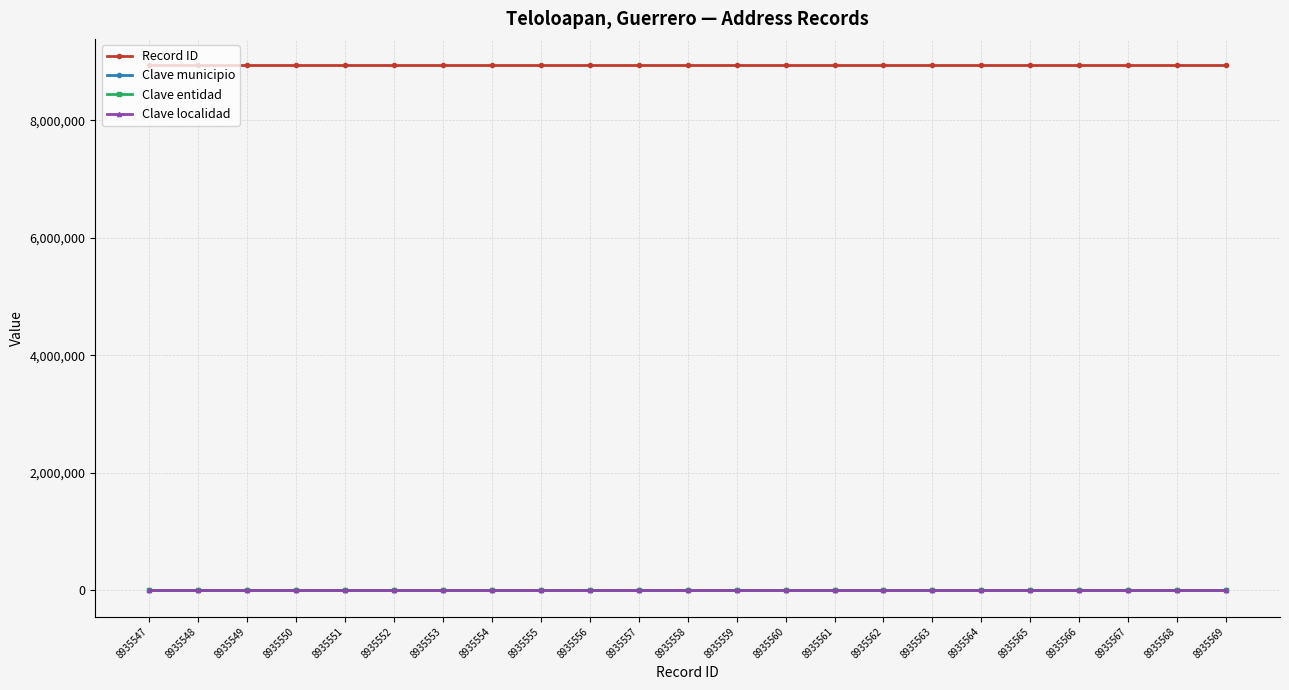

How many data points does each series have?

23